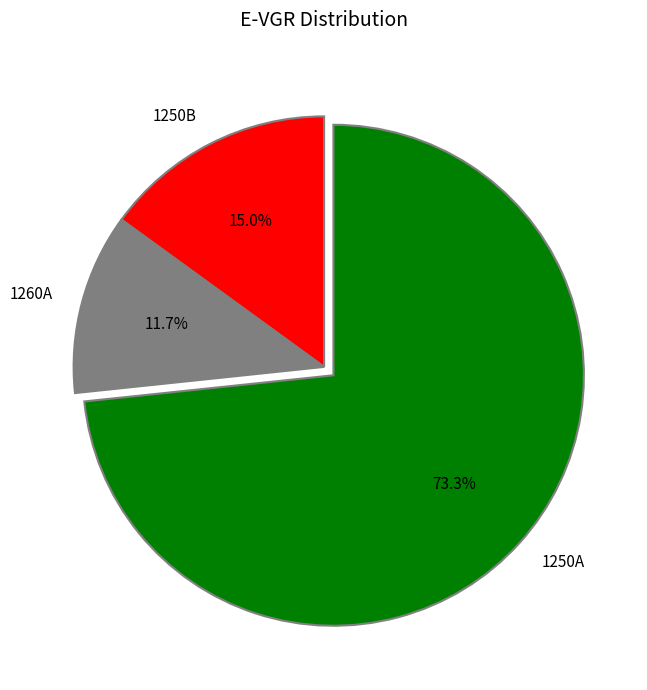

What percentage do 1260A and 1250B together represent?

26.7%